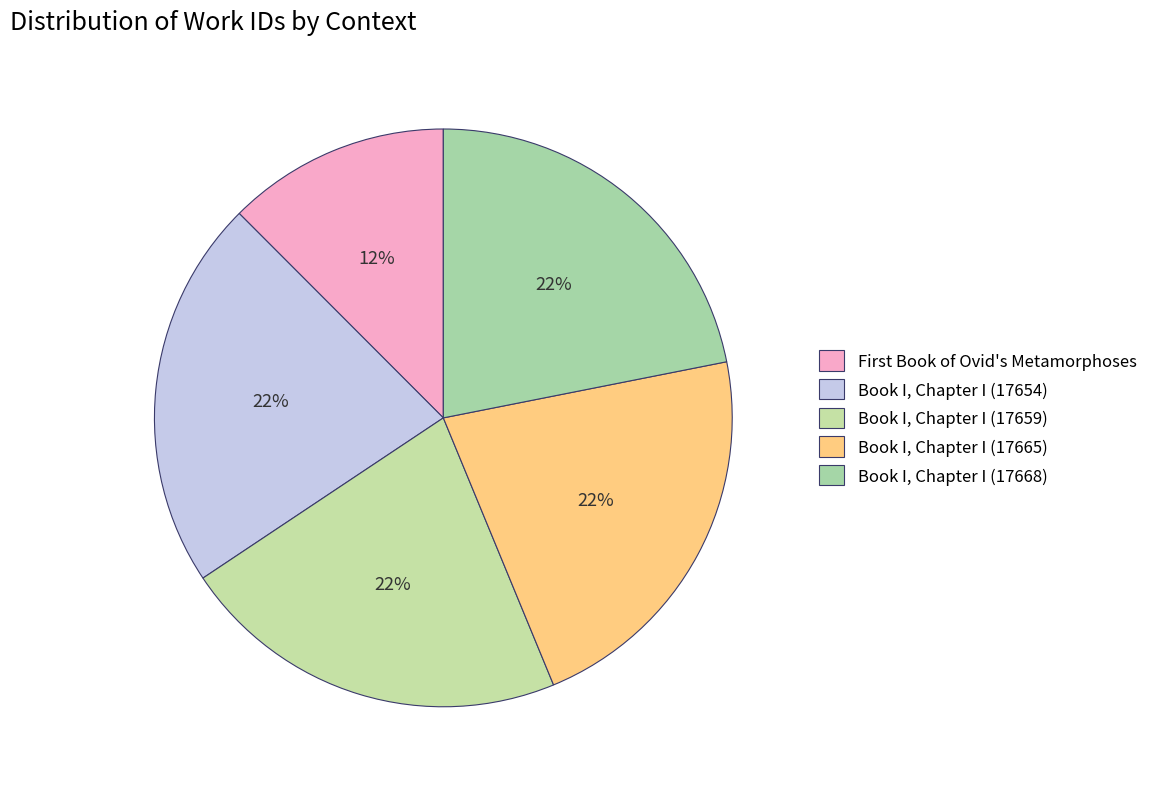

What portion of the pie excludes Book I, Chapter I (17668)?

78.1%